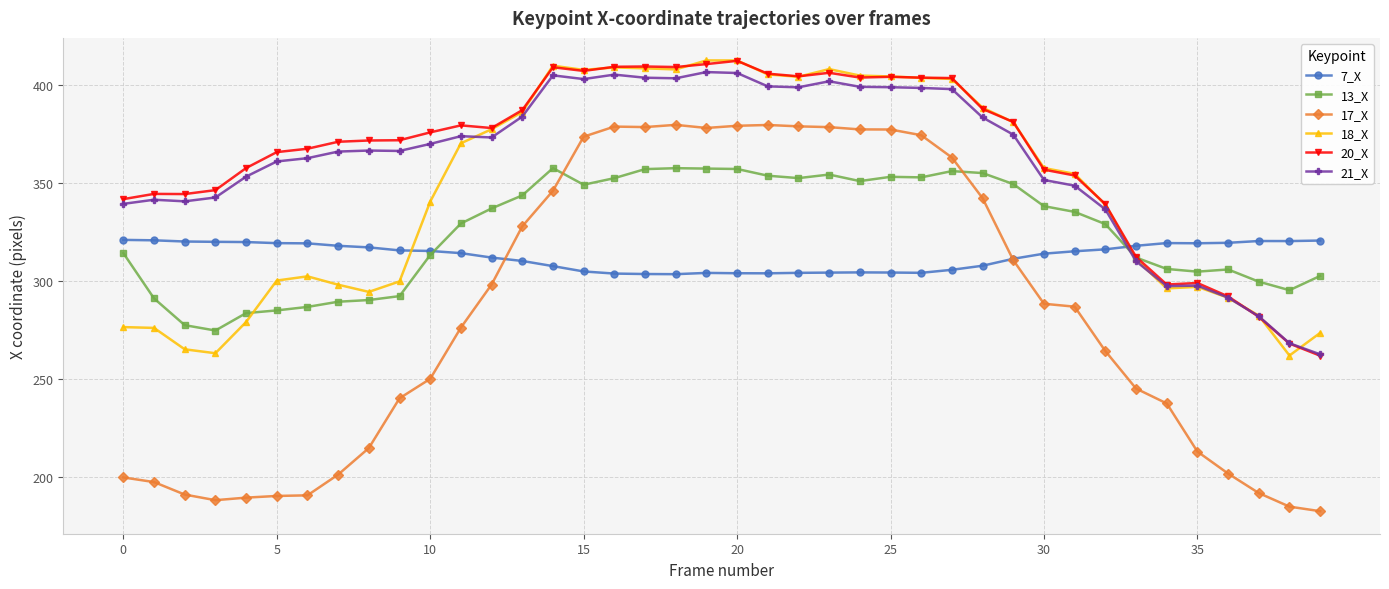

Is this an area chart (filled region under the line)?

No